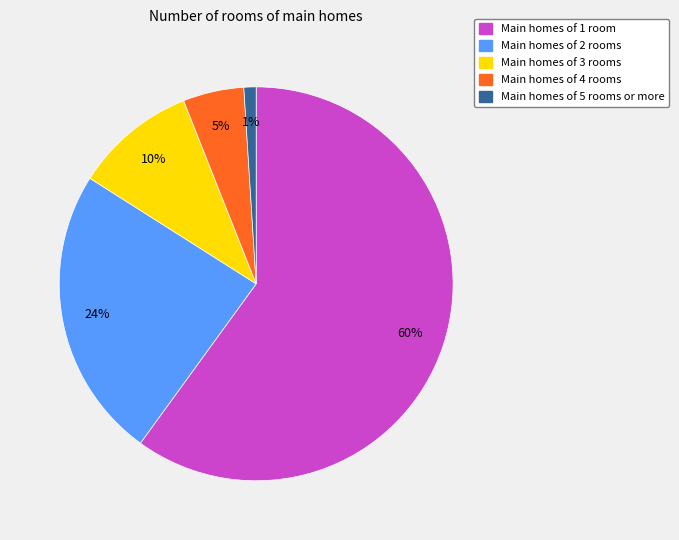

To the nearest percent, what is the difference between the largest and smallest slice percentages?

59%